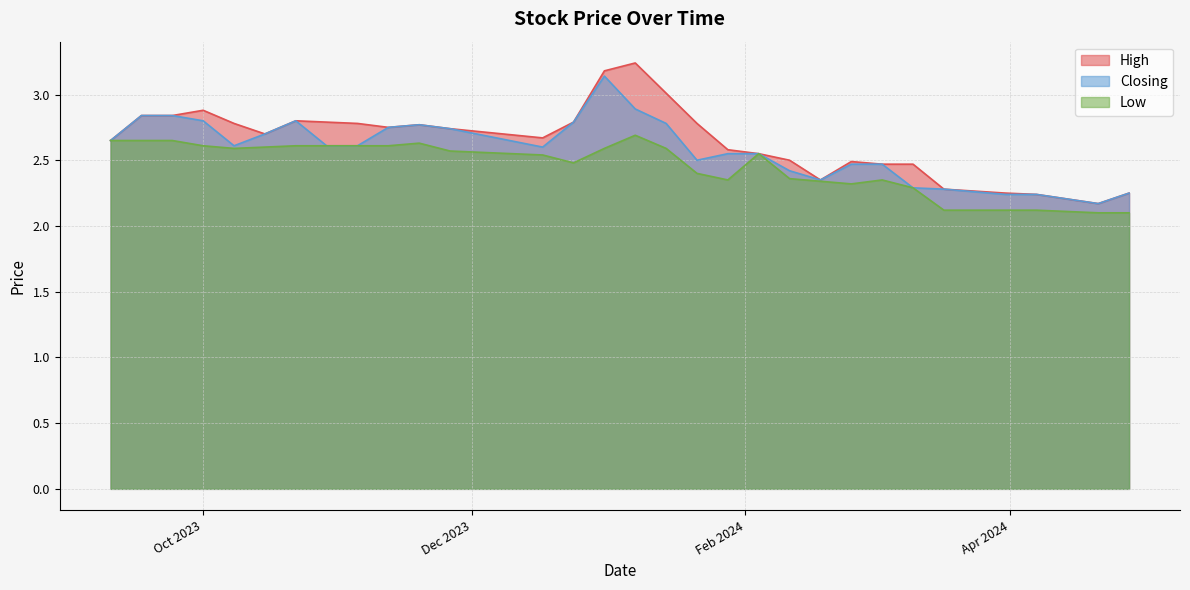

Does the chart have visible grid lines?

Yes